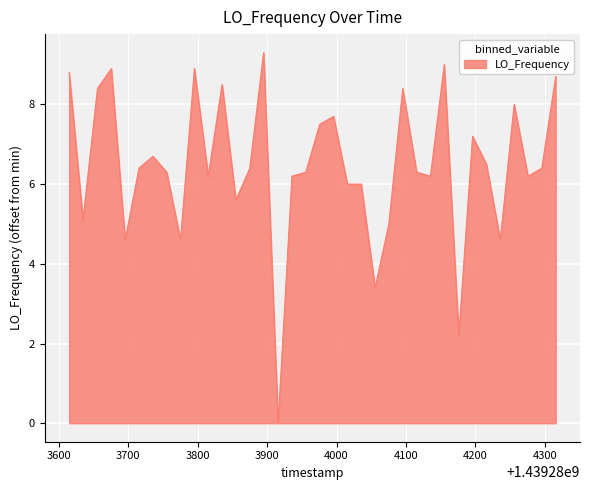

What is the greatest value displayed?

9.3